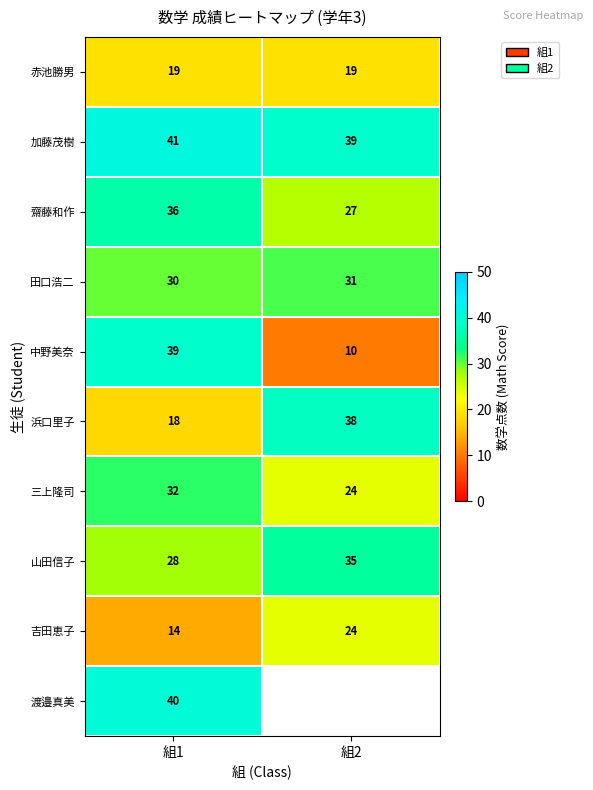

What is the approximate value of 田口浩二 at 組1?

30